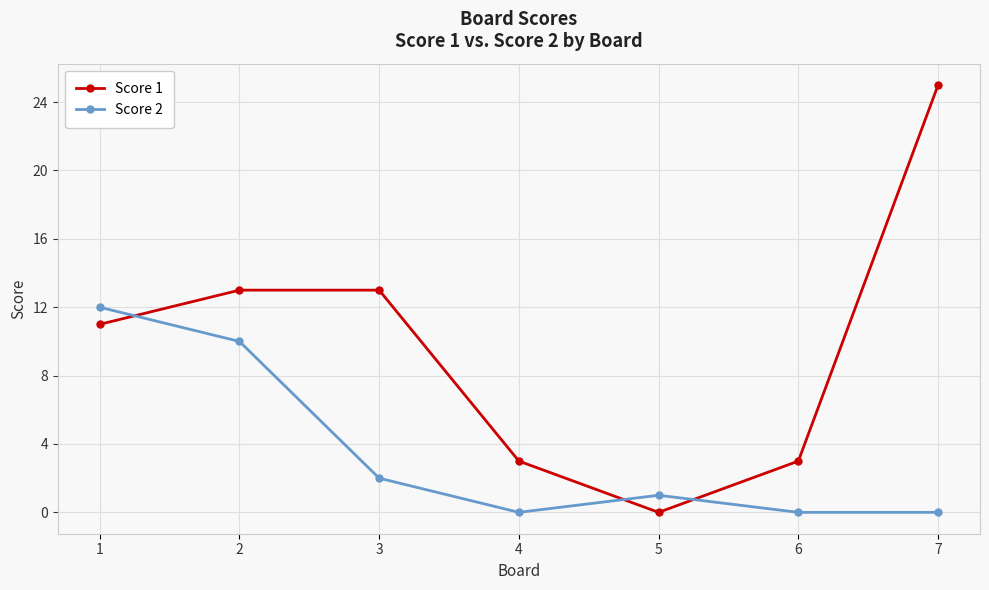

True or false: Score 2 has more than 1 points higher than both neighbors.

False